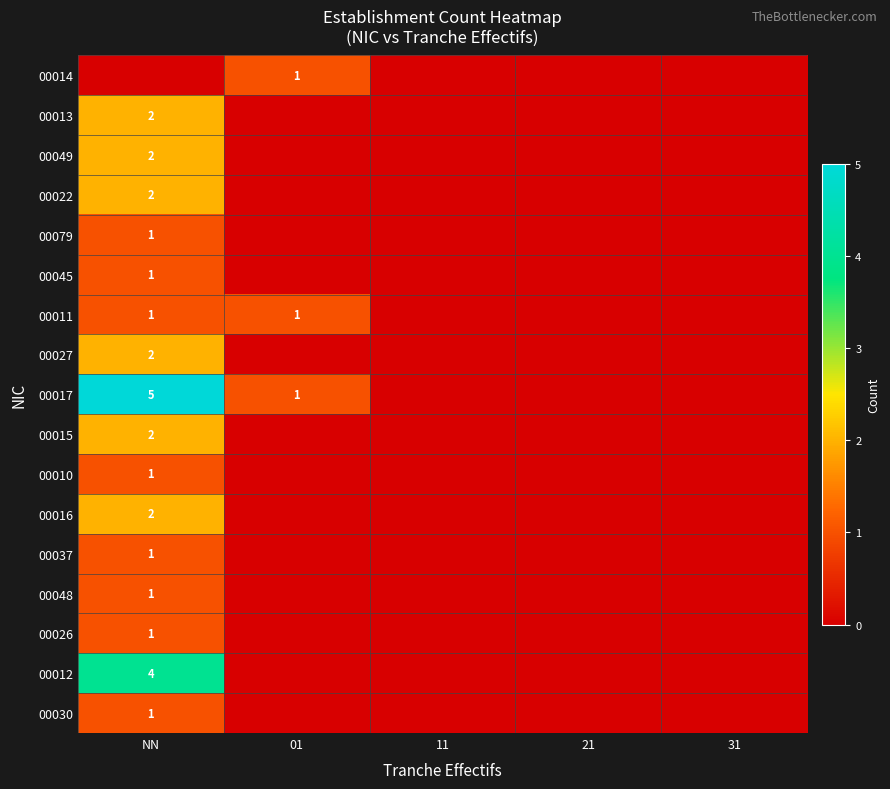

True or false: 00017 has a value of 1 at 01.

True